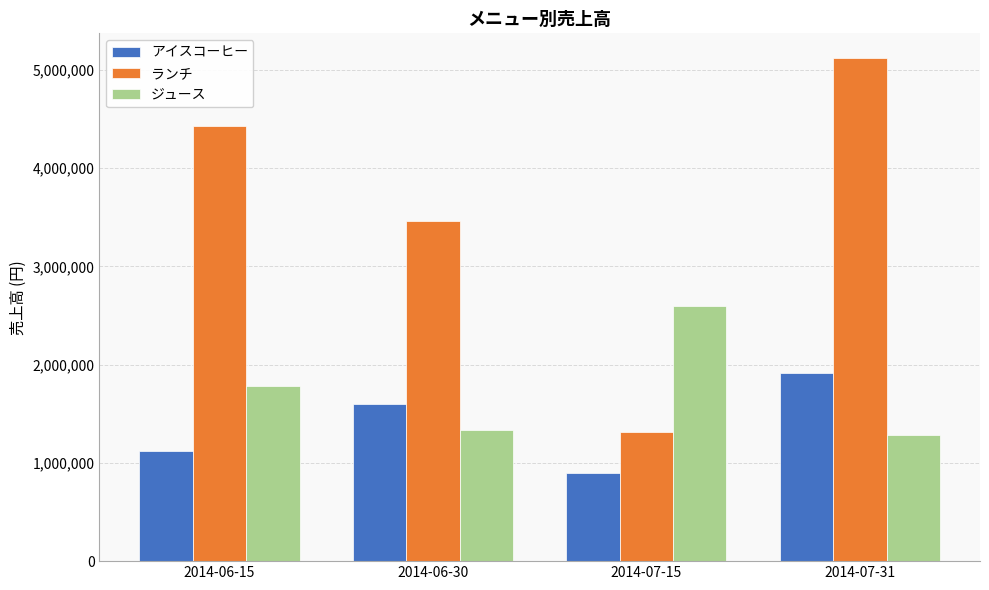

Is the value of ジュース at 2014-07-15 greater than the value of アイスコーヒー at 2014-07-31?

Yes